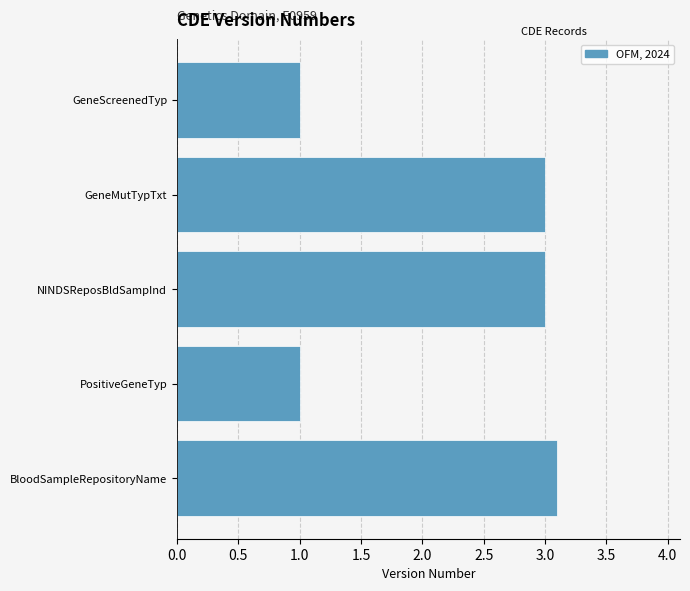

The chart shows a value of 5.2 at GeneMutTypTxt. True or false?

False